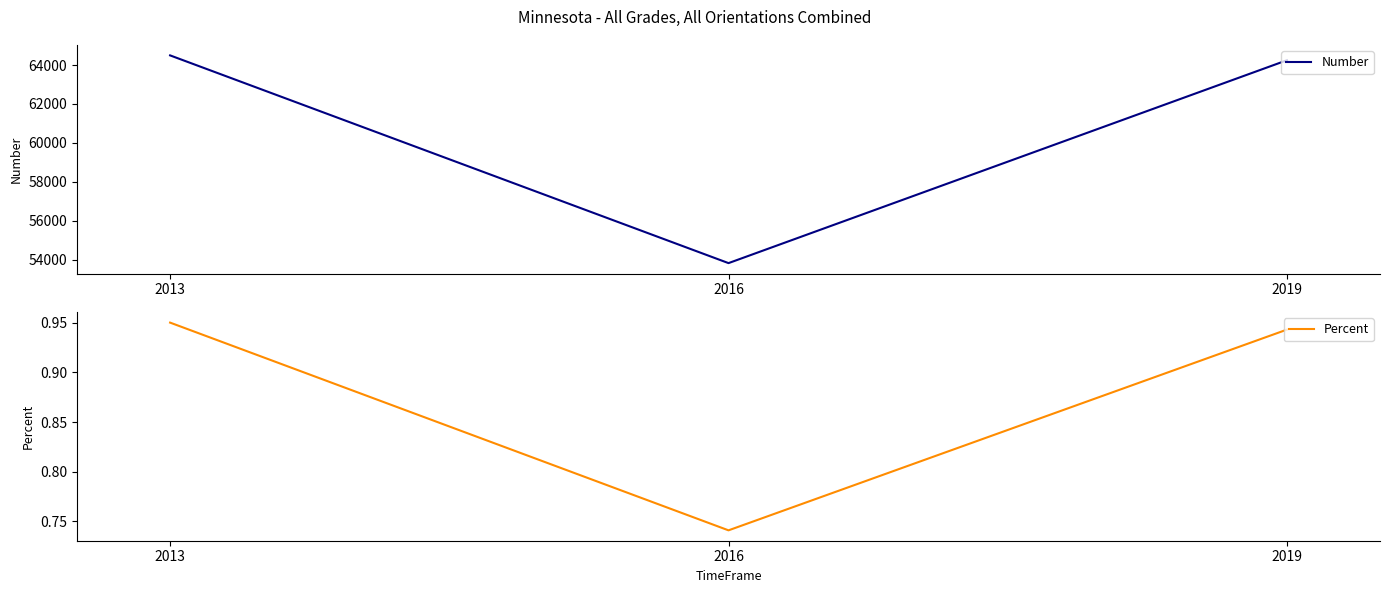

Between 2016 and 2019, which series saw the biggest shift?

Number